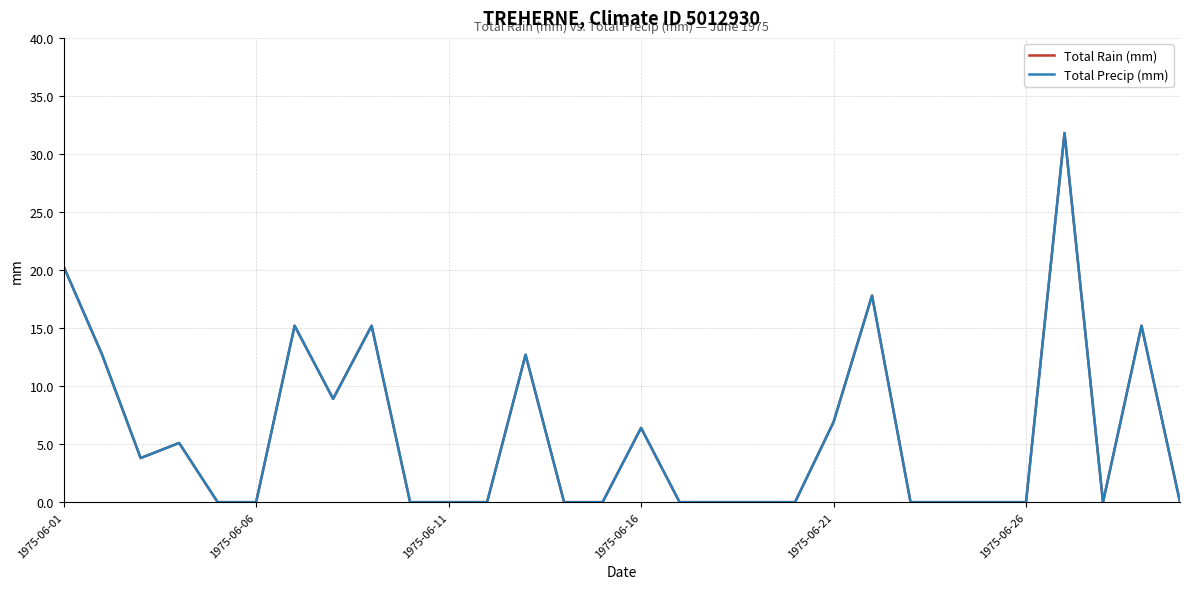

True or false: Total Rain (mm) and Total Precip (mm) cross at least once.

False